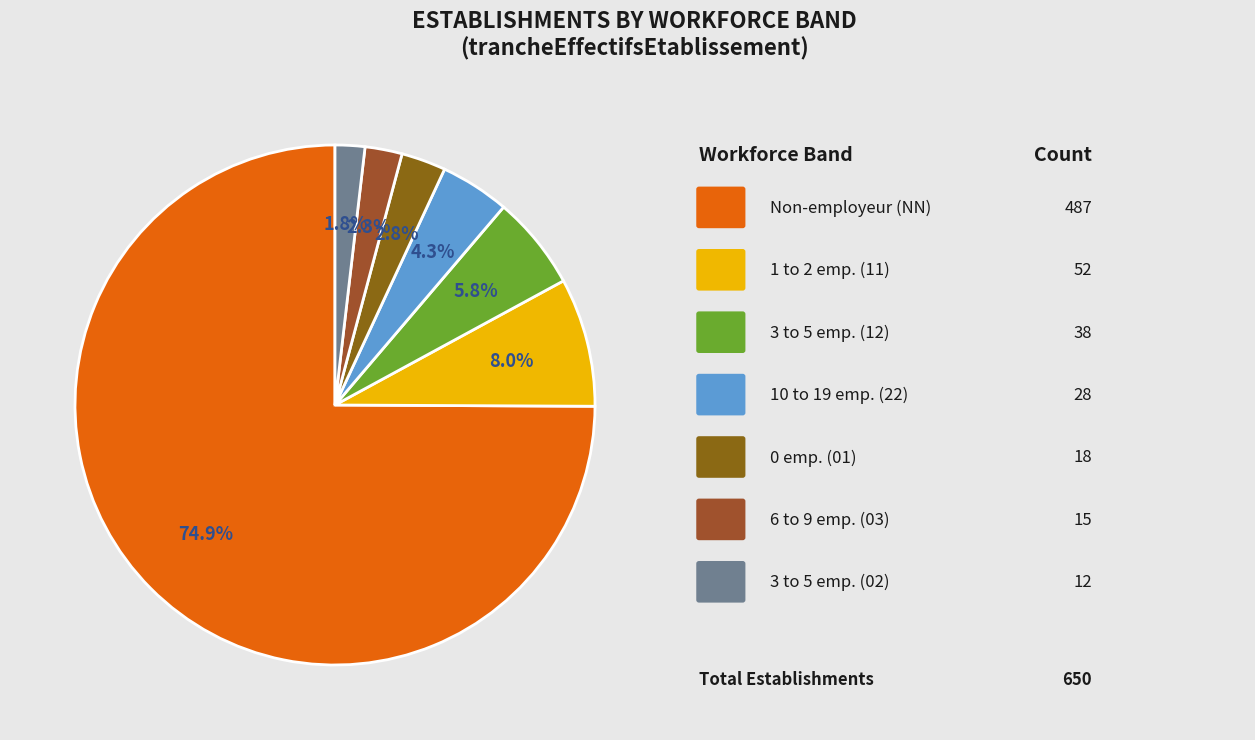

Count the number of slices in the pie.

7